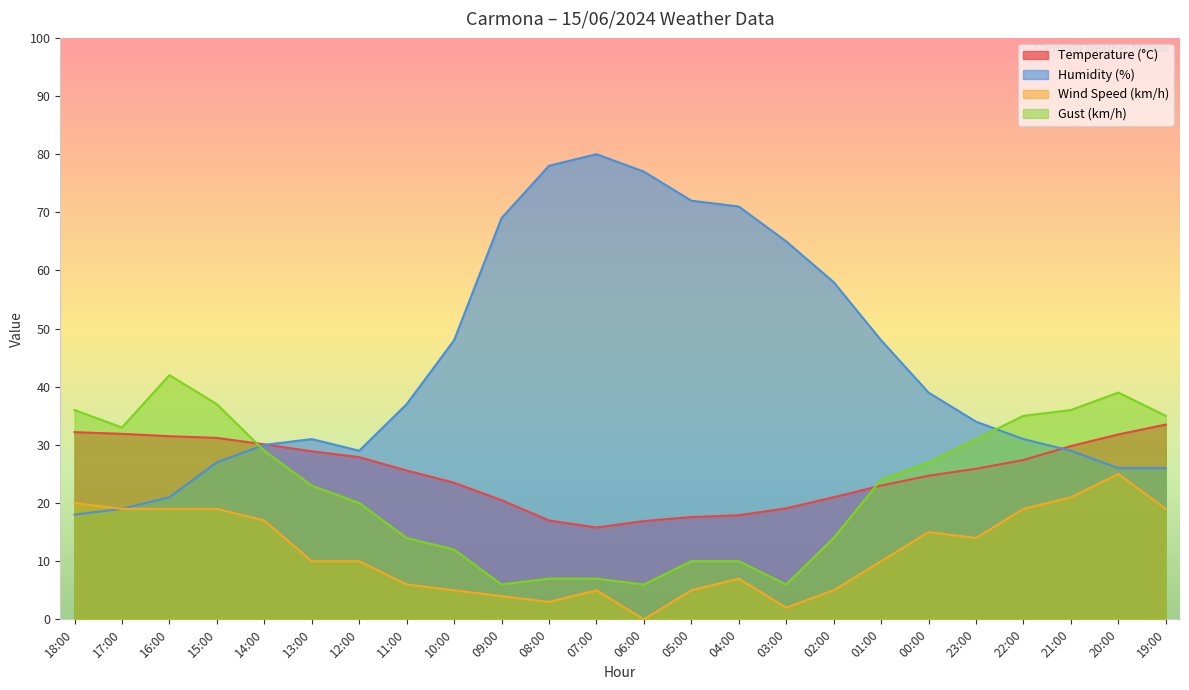

Which series has the largest range (max minus min)?

Humidity (%)